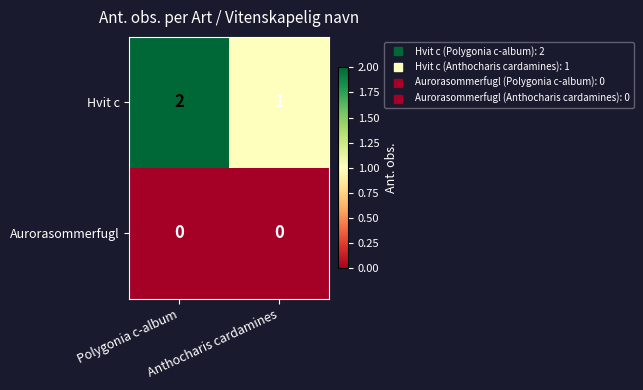

Which series has the largest total across all categories?

Hvit c